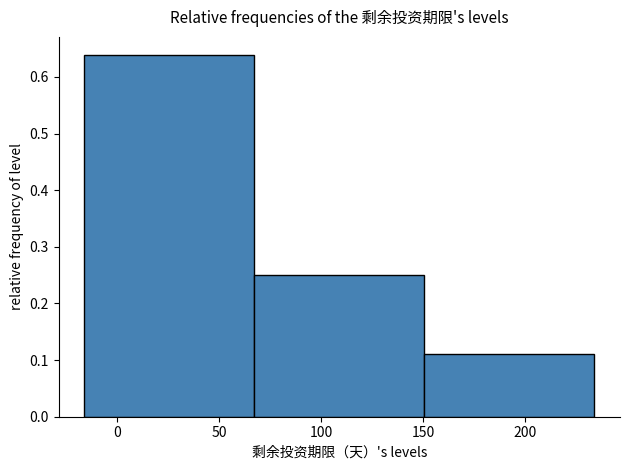

What is the height of the bar covering -15 to 65 on the x-axis? Neither the bar edges nor the heights are printed on the chart, so give them approximately, as read against the axes.

0.64